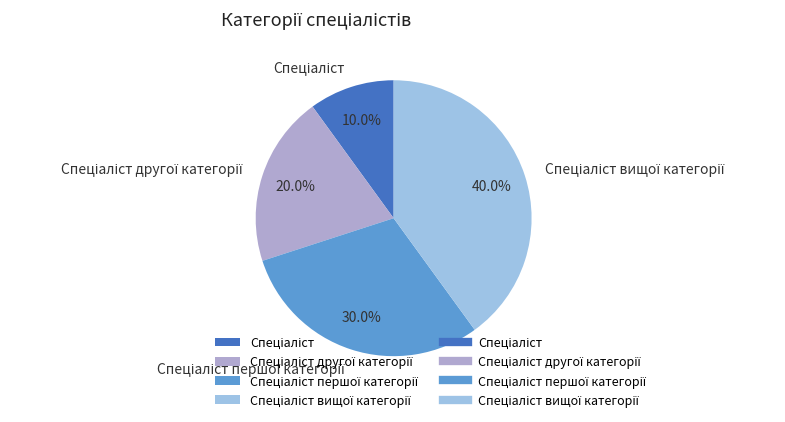

Is there a majority slice in this chart?

No